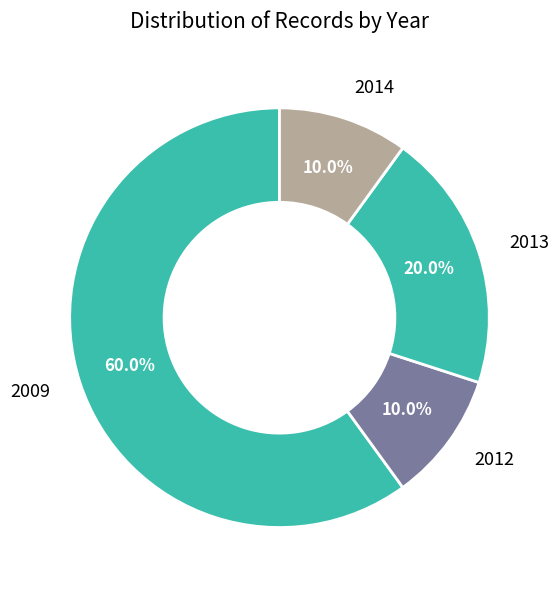

What portion of the pie excludes 2014?

90.0%